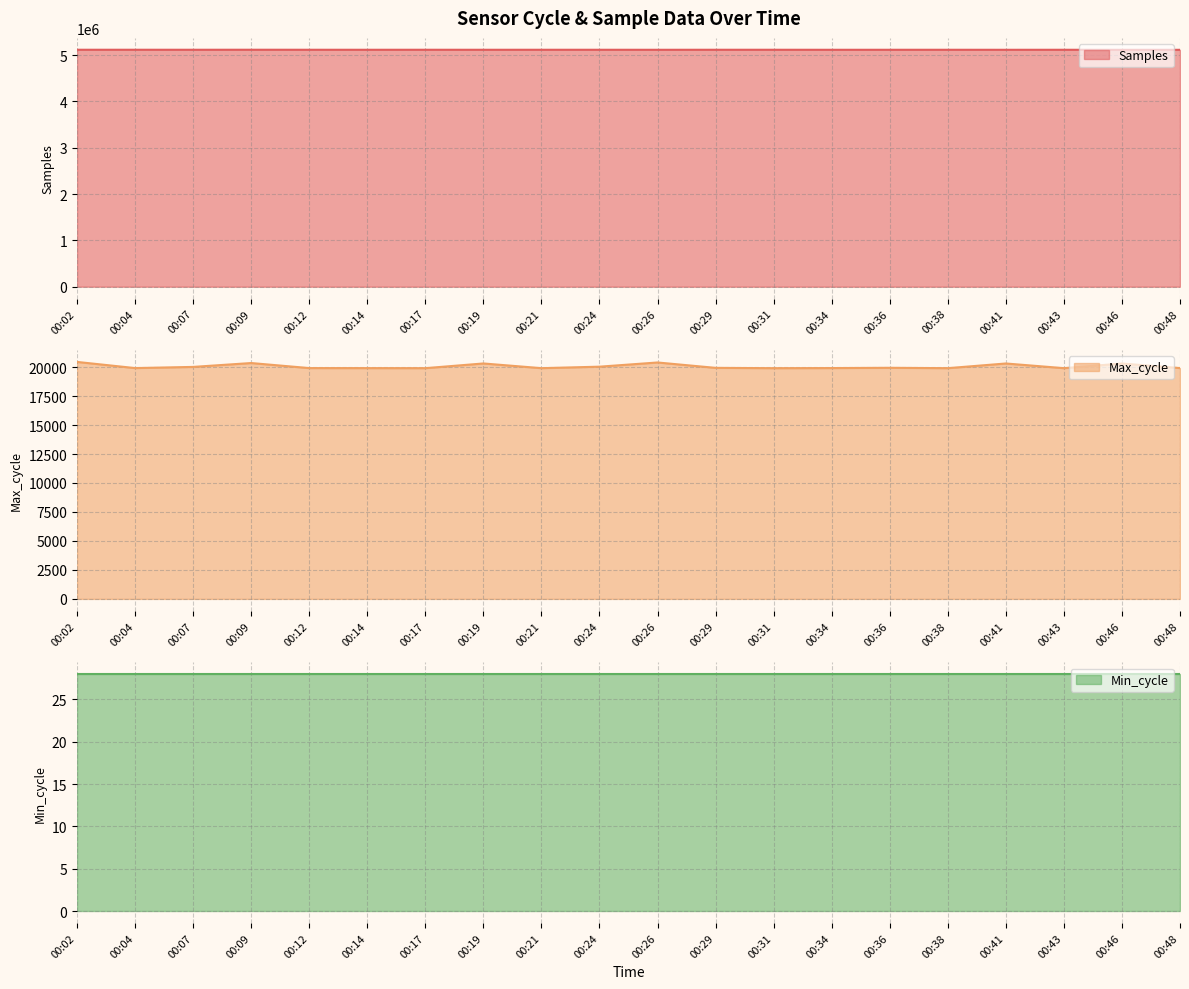

What value does the Max_cycle series have at 00:46?

20309